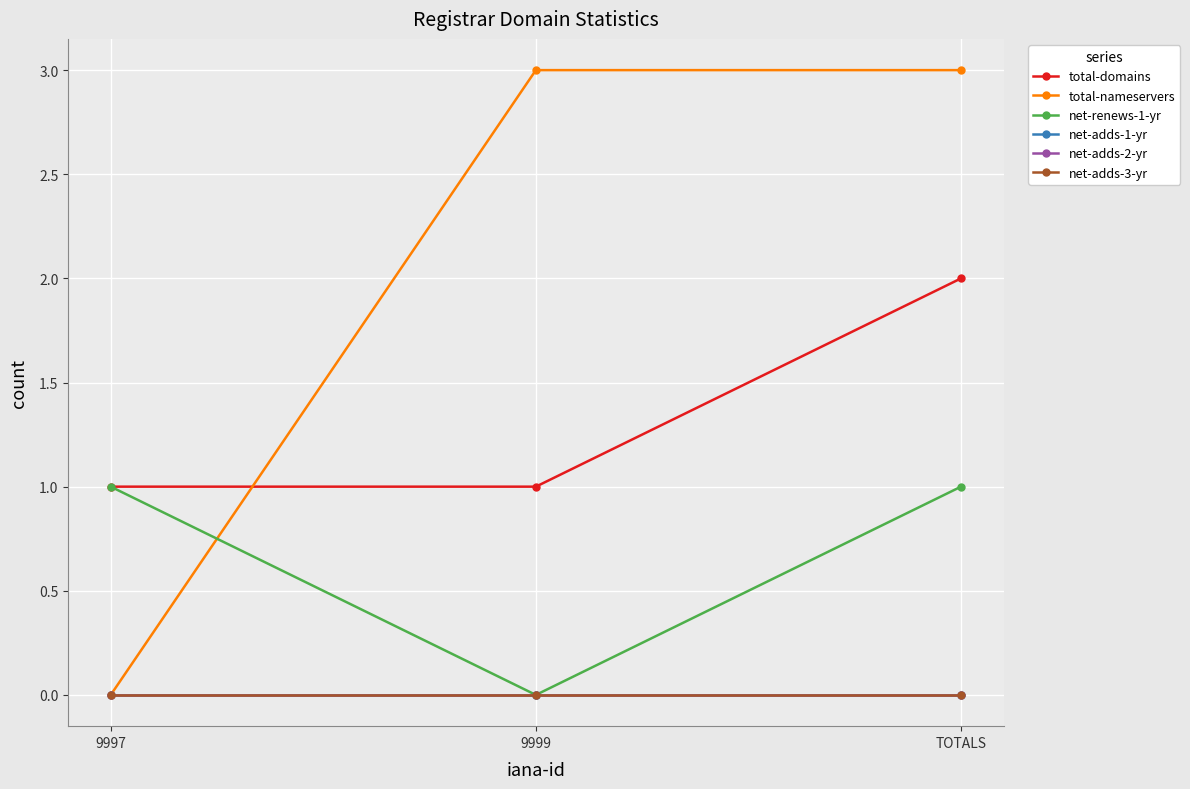

Does the chart have visible grid lines?

Yes